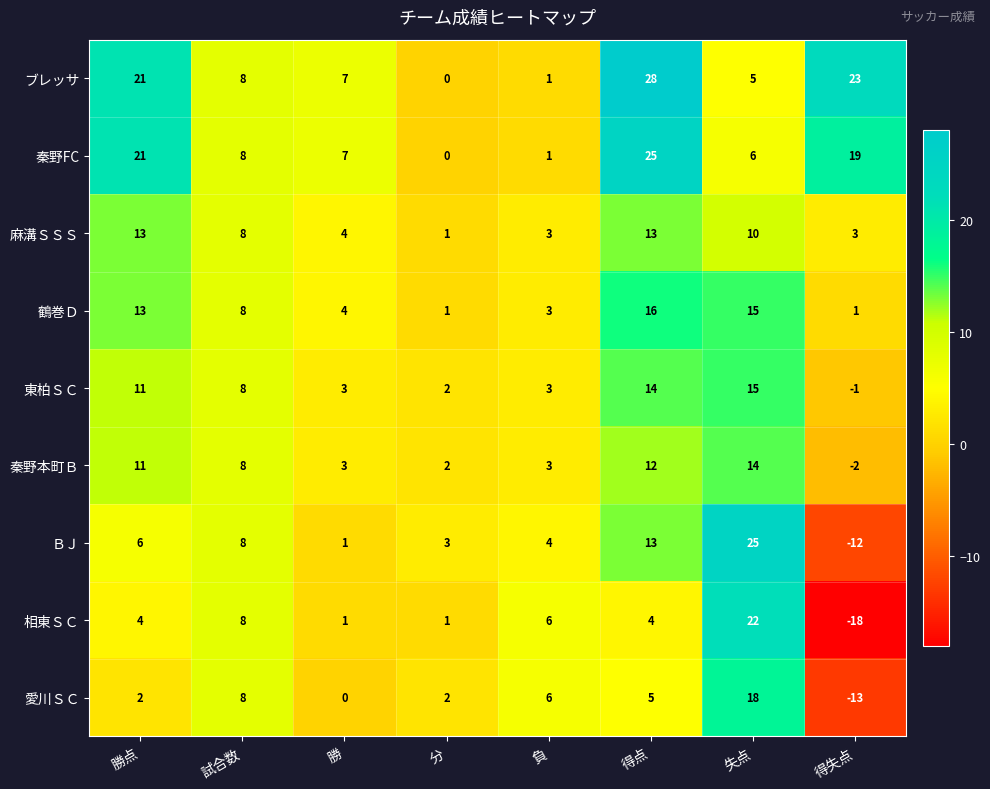

What is the difference between the second highest and second lowest values in the ＢＪ series?

12